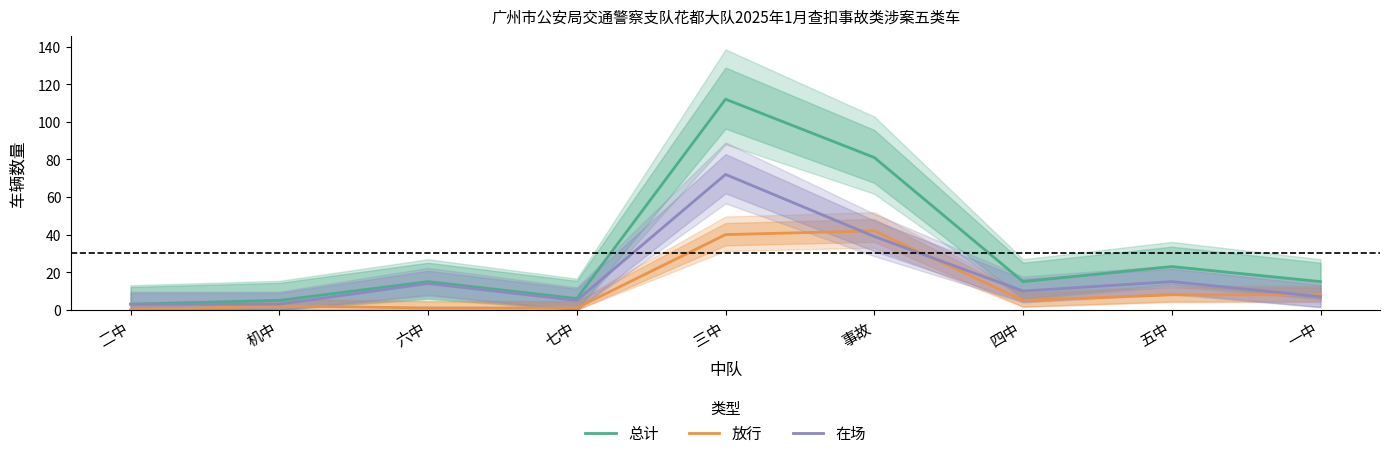

How many lines are shown in the chart?

3